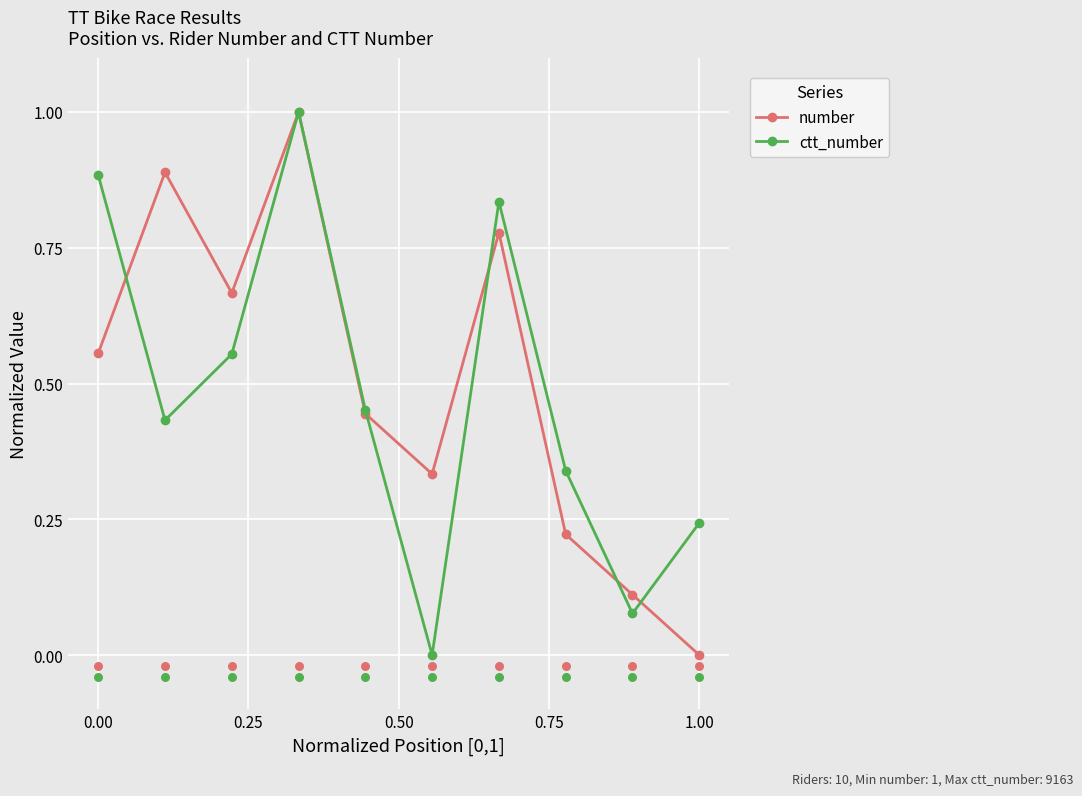

How many interior local valleys does the ctt_number series have?

3